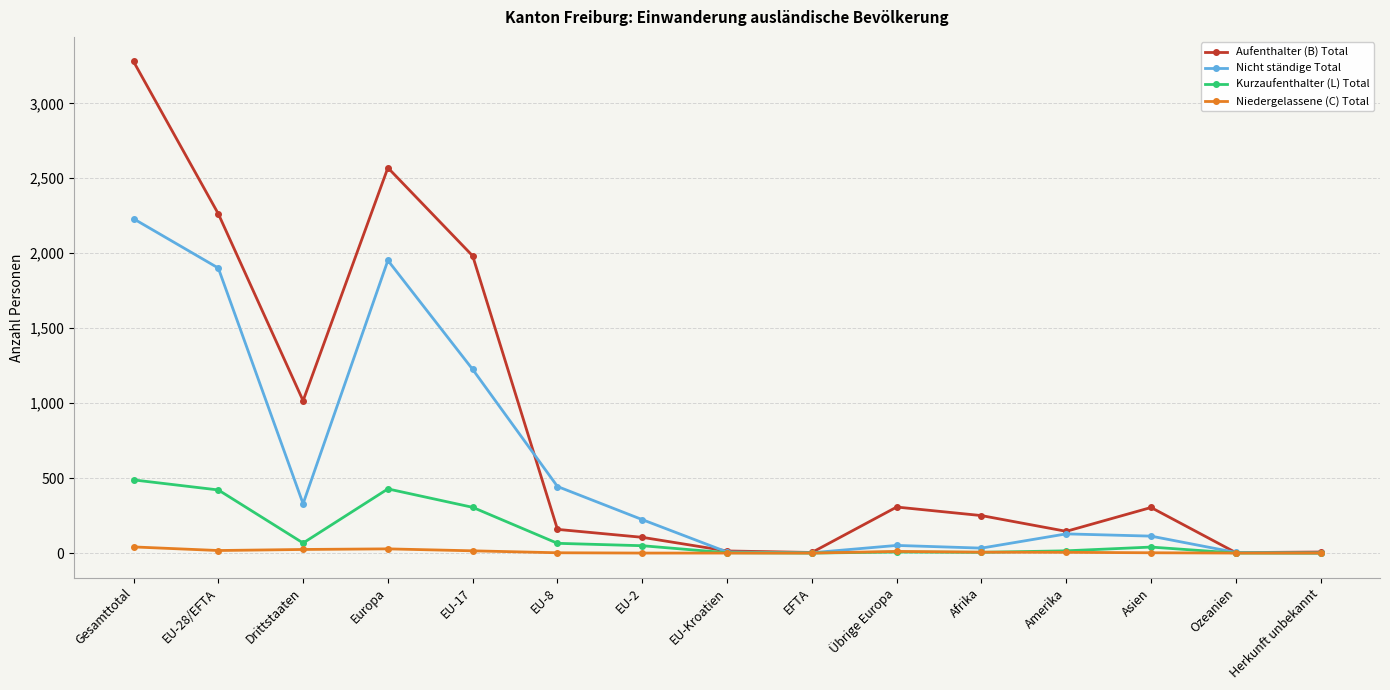

What is the average value of the Kurzaufenthalter (L) Total series?

126